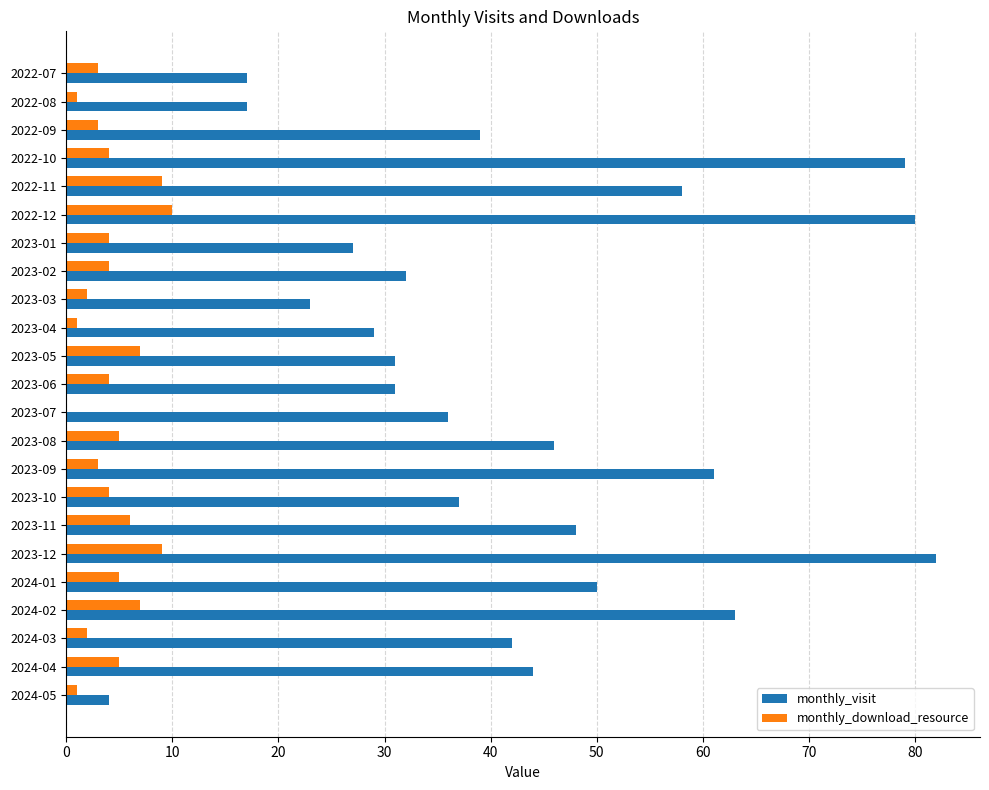

Is the value of monthly_visit at 2022-08 greater than the value of monthly_download_resource at 2023-12?

Yes